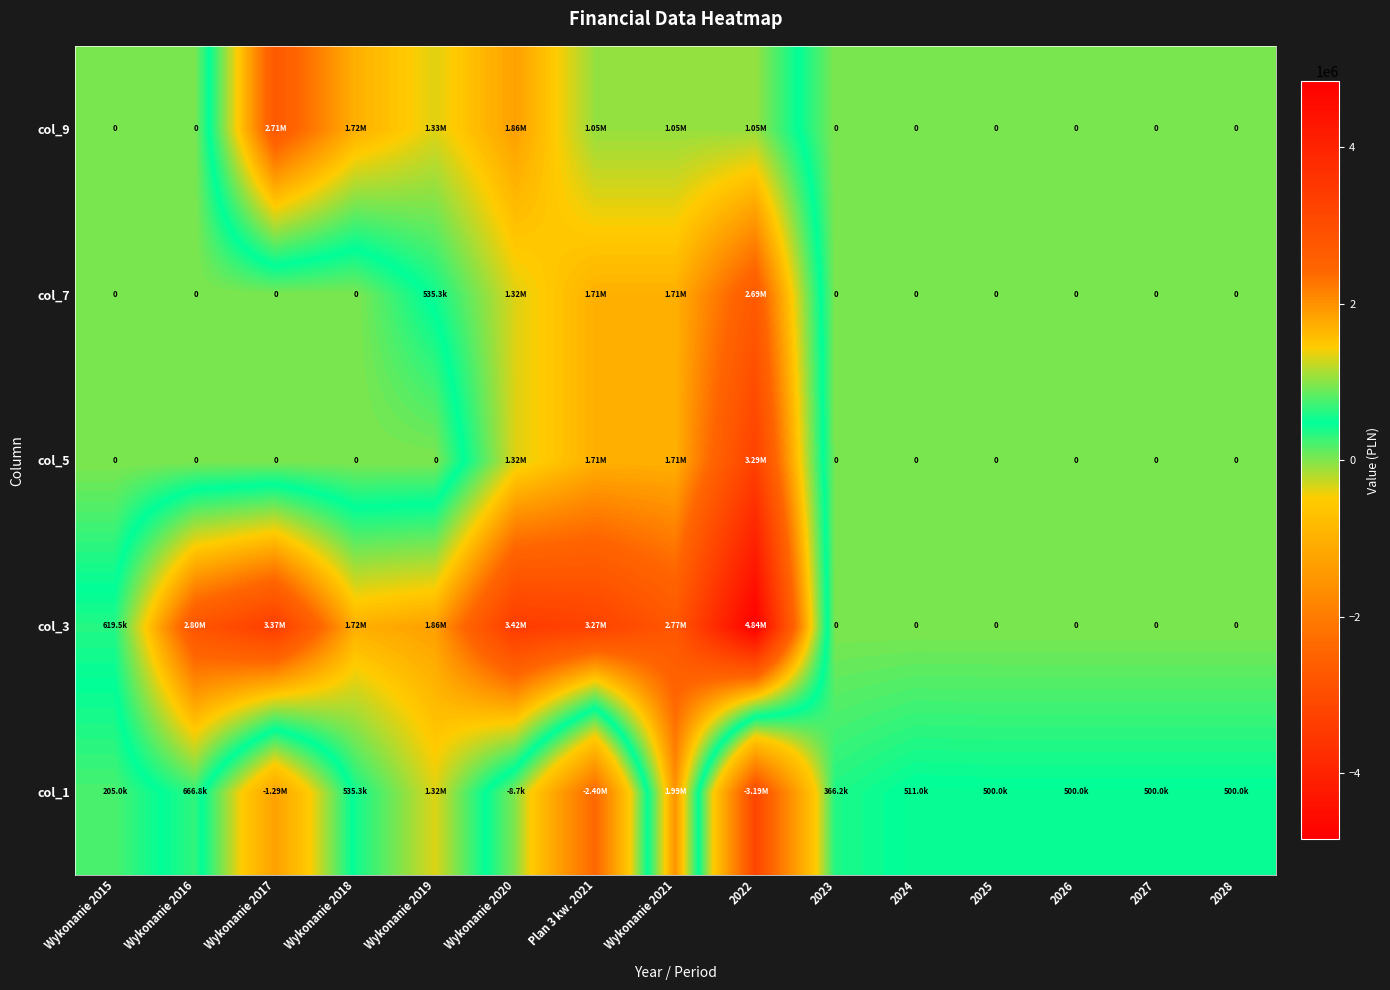

Which category has the highest value in the col_5 series?

2022